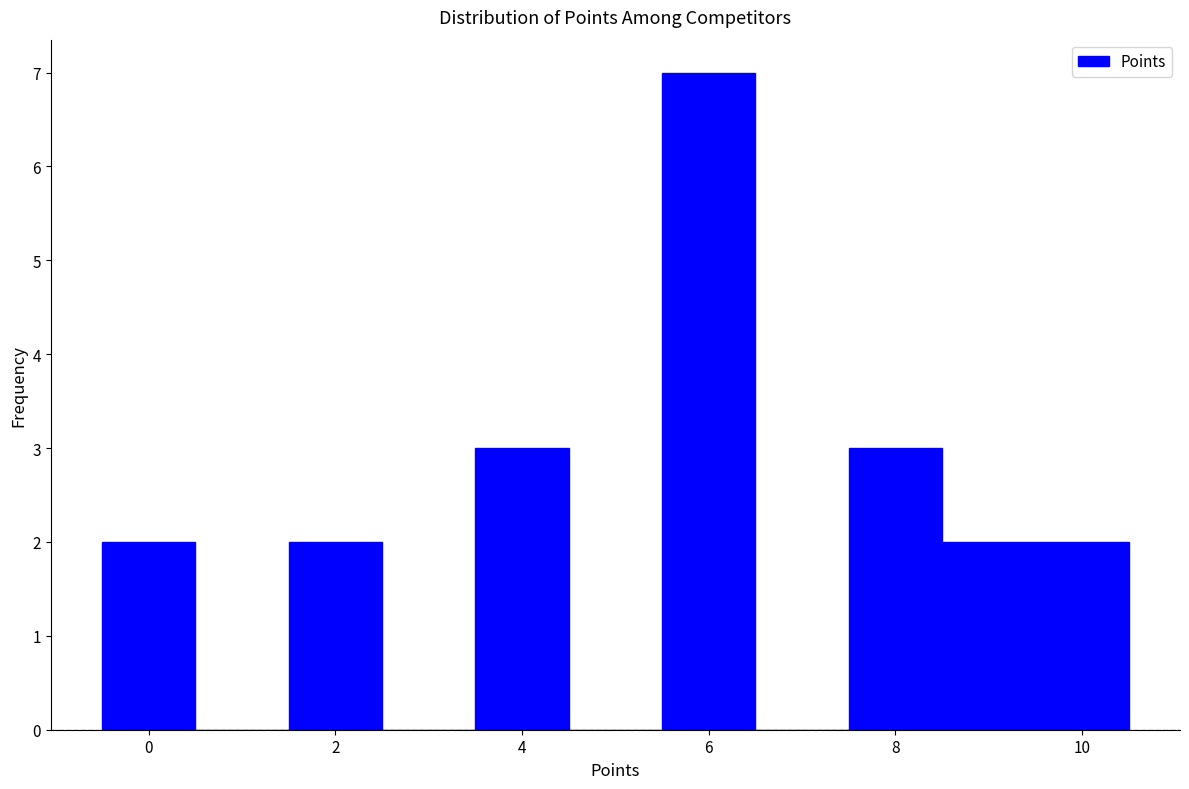

What is the height of the bar covering 3.5 to 4.5 on the x-axis? Neither the bar edges nor the heights are printed on the chart, so give them approximately, as read against the axes.

3